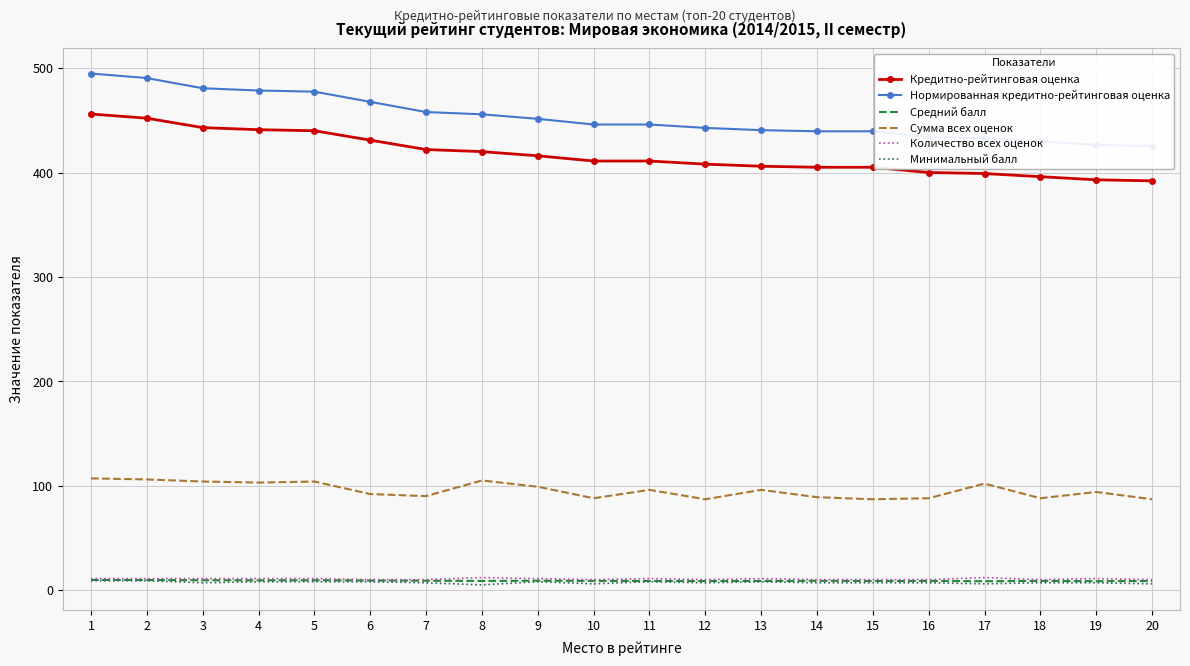

List the labels in order of Средний балл value, smallest first.

17, 19, 12, 15, 20, 11, 13, 8, 10, 16, 18, 14, 7, 9, 6, 4, 3, 5, 2, 1